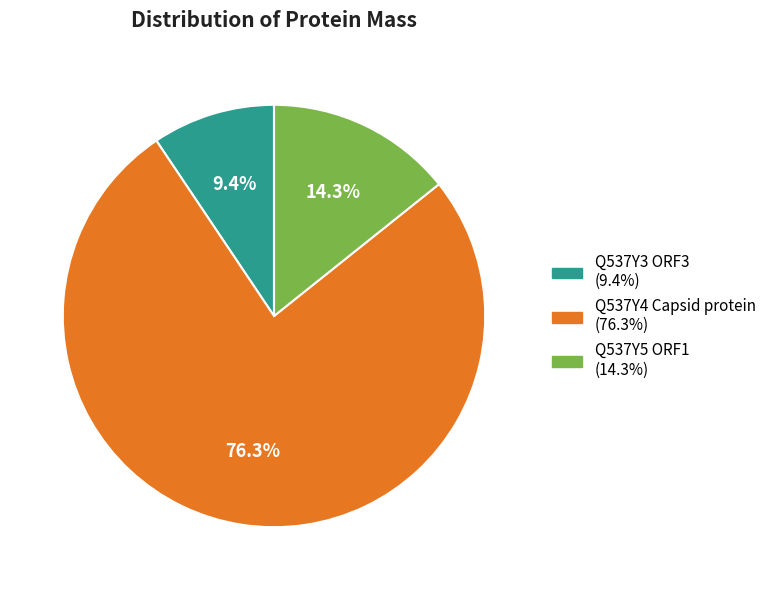

Does Q537Y4 Capsid protein account for over 50% of the chart?

Yes